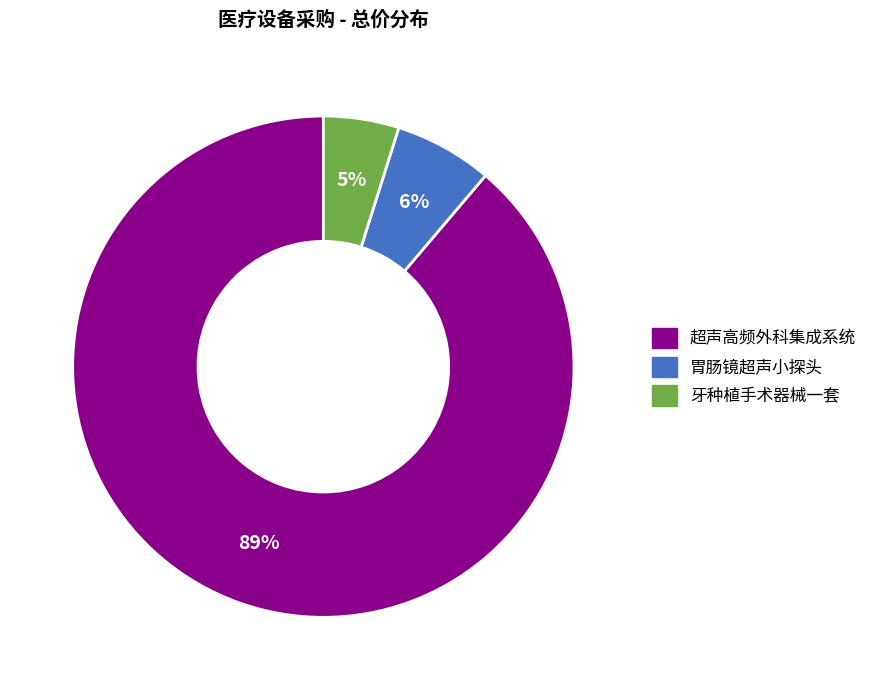

To the nearest percent, what is the combined percentage of 超声高频外科集成系统 and 牙种植手术器械一套?

94%